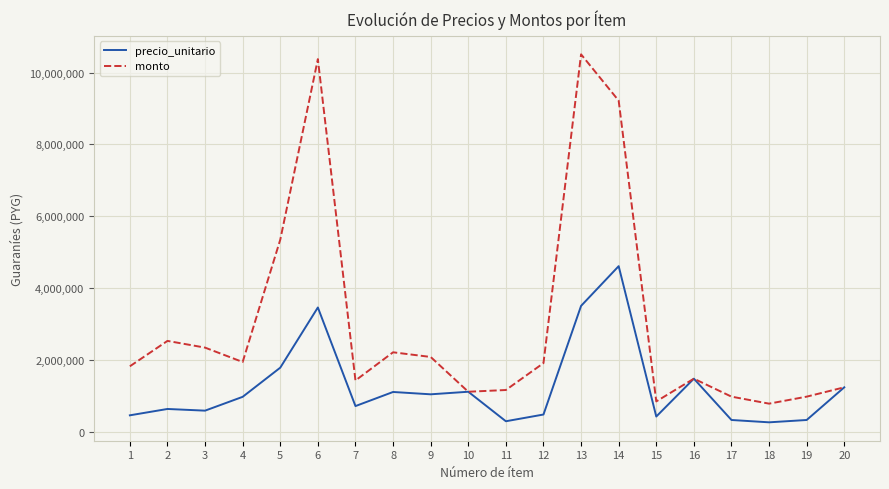

How many values in the precio_unitario series are below 969800?

10